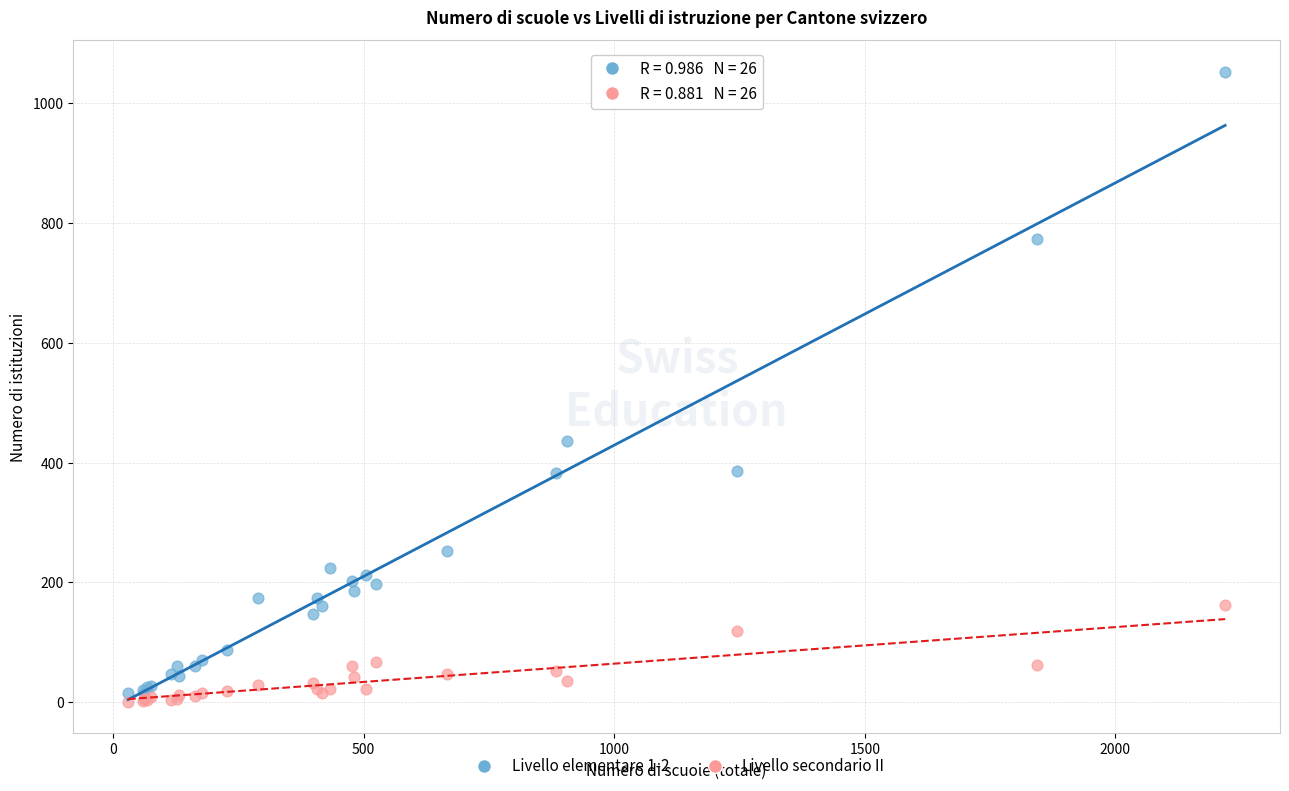

Which series contains the lowest Y value?

Livello secondario II